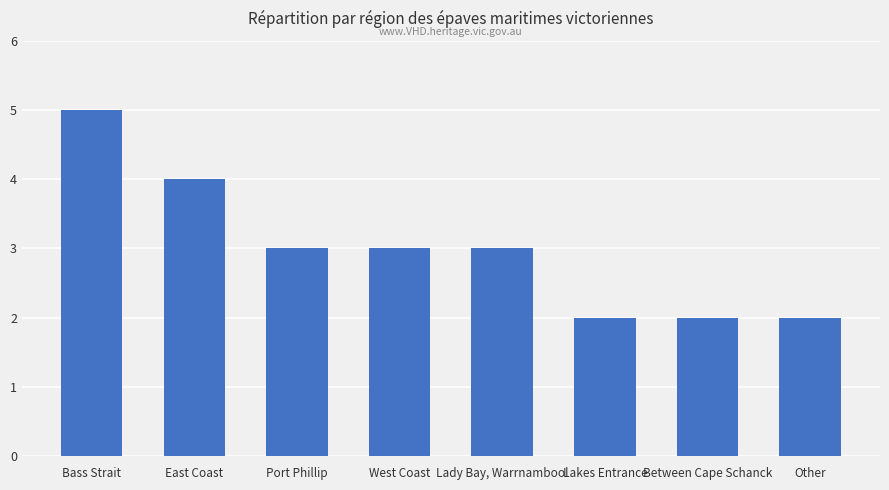

Which category has the highest value across all series?

Bass Strait